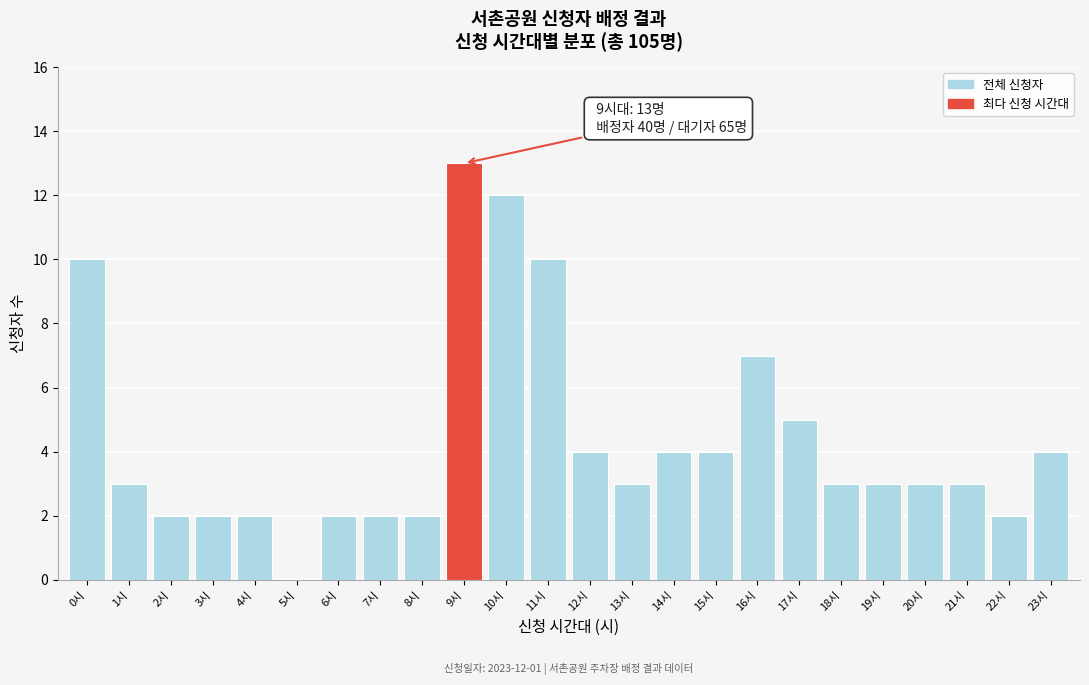

Reading right to left, extract all data points from this chart.

23시=4	22시=2	21시=3	20시=3	19시=3	18시=3	17시=5	16시=7	15시=4	14시=4	13시=3	12시=4	11시=10	10시=12	9시=13	8시=2	7시=2	6시=2	5시=0	4시=2	3시=2	2시=2	1시=3	0시=10